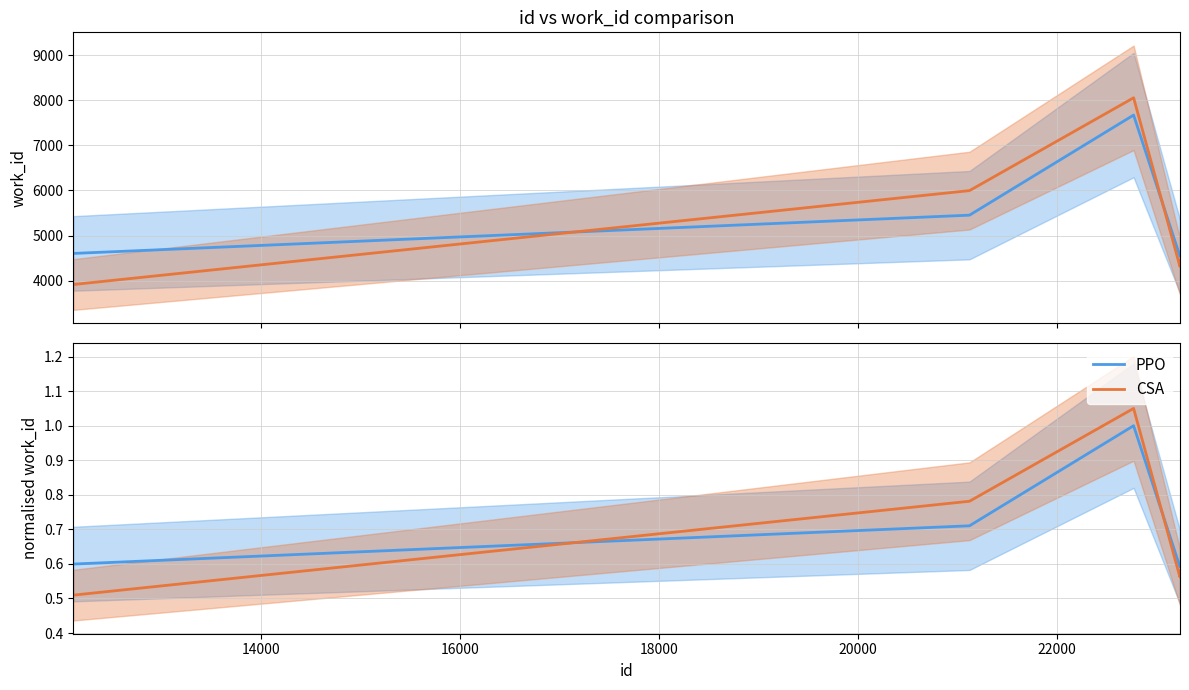

What is the maximum value for PPO?

1.0